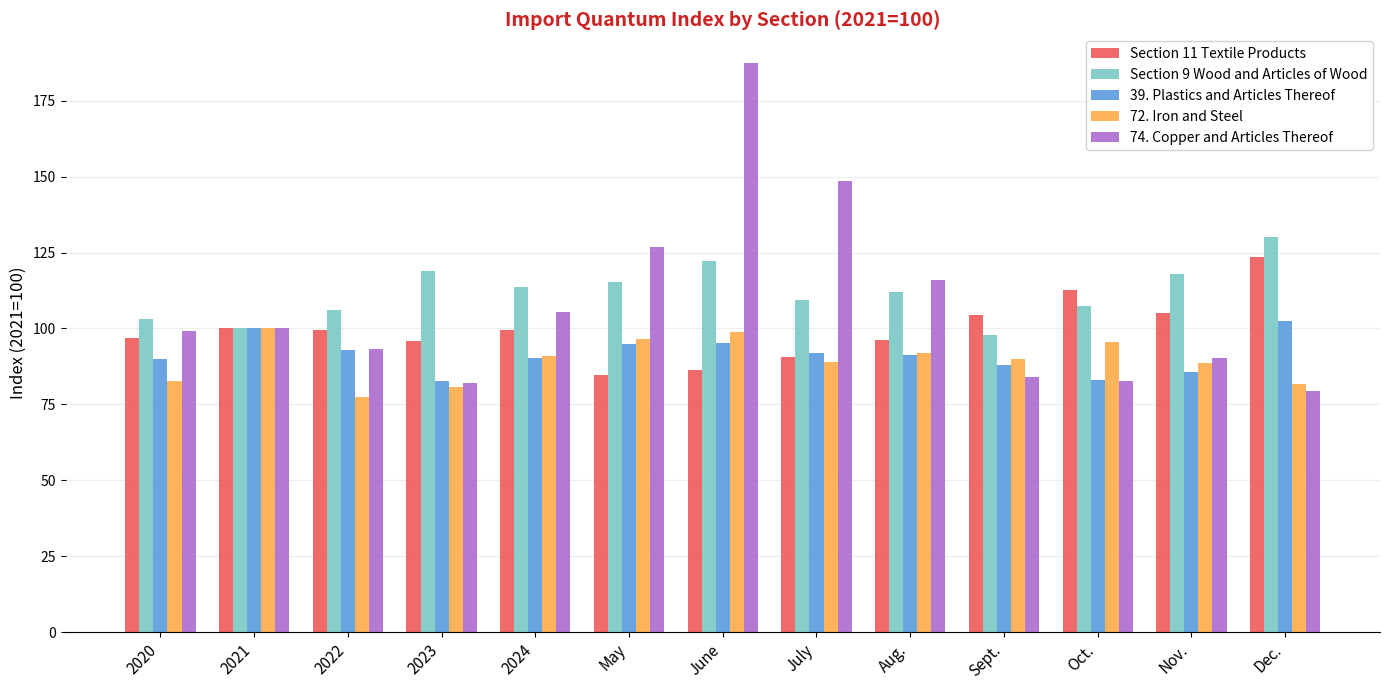

Which series has the largest total across all categories?

Section 9 Wood and Articles of Wood